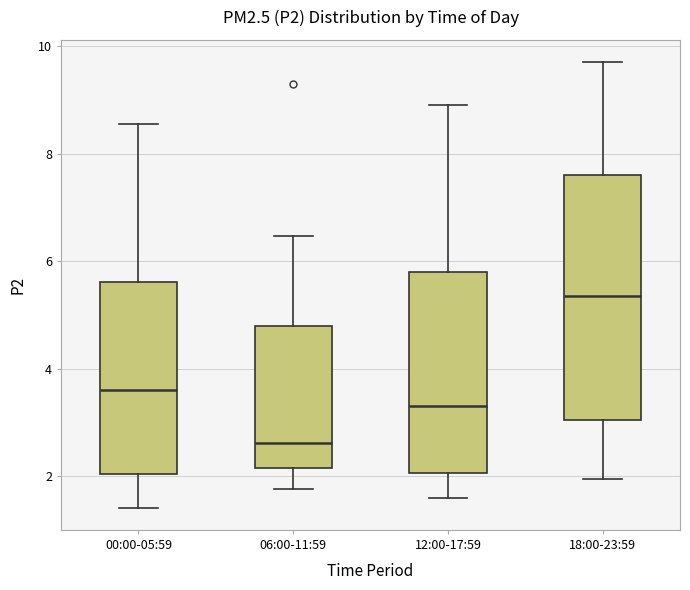

Reading left to right, transcribe this box plot: for each box, give where its median line is, the range the box spans, and where its two whiskers end, as read against the y-axis. The values are not printed on the chart, so give them approximately, as read against the axis.

00:00-05:59: median 3.6, box 2.0 to 5.6, whiskers 1.4 to 8.6
06:00-11:59: median 2.6, box 2.2 to 4.8, whiskers 1.8 to 6.4
12:00-17:59: median 3.4, box 2.0 to 5.8, whiskers 1.6 to 9.0
18:00-23:59: median 5.4, box 3.0 to 7.6, whiskers 2.0 to 9.8